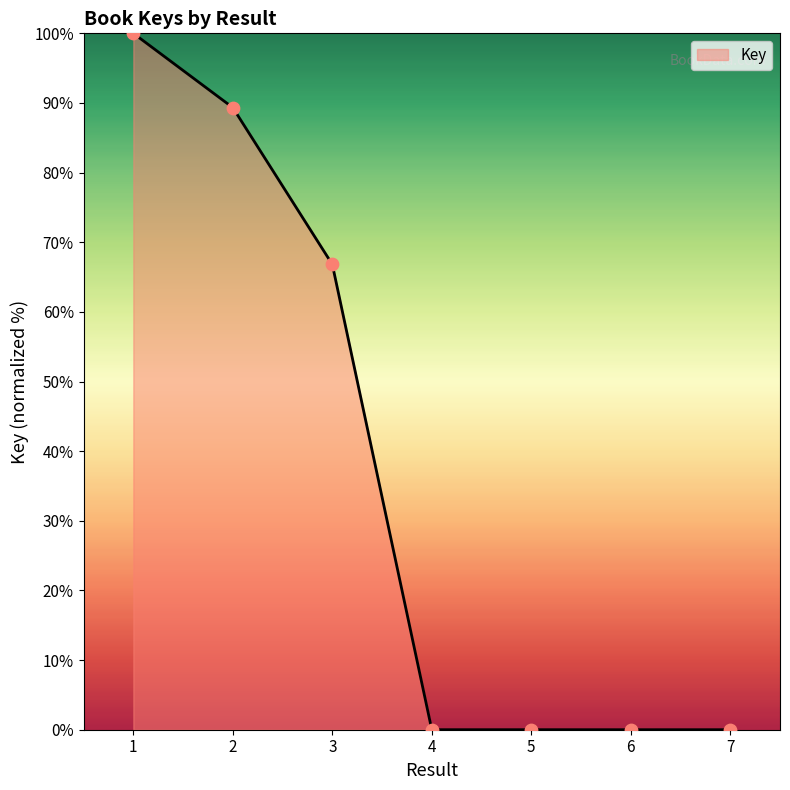

What is the change in value from 3 to 6?

-66.8